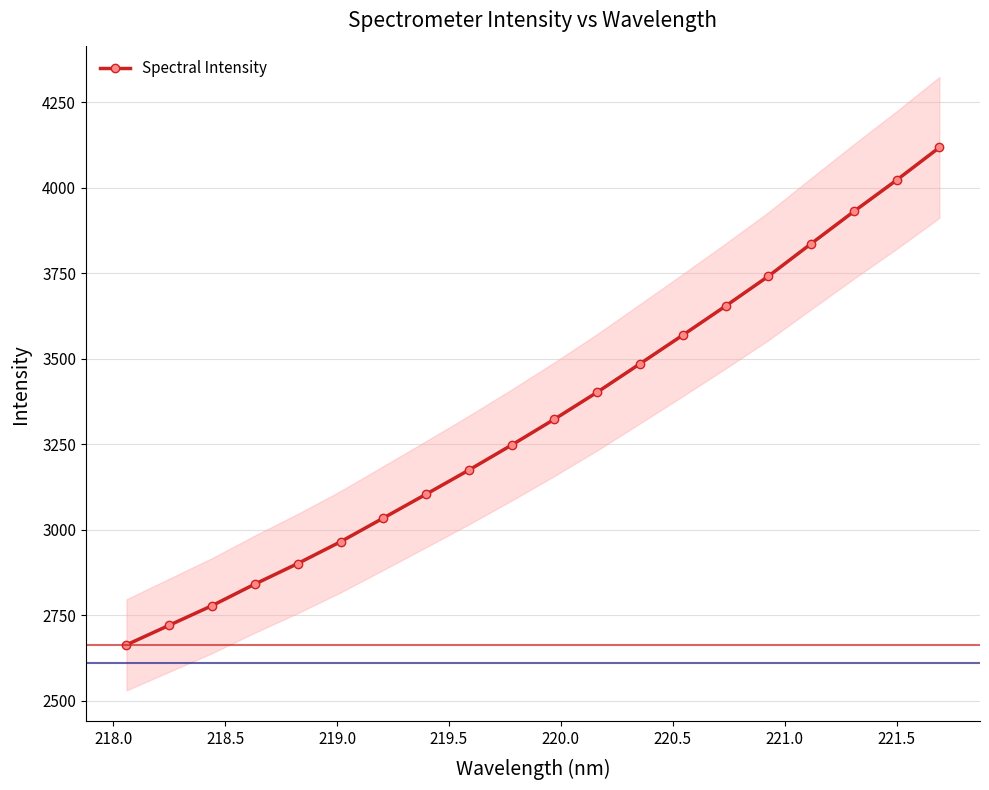

What is the difference between the maximum and minimum values?

1454.7